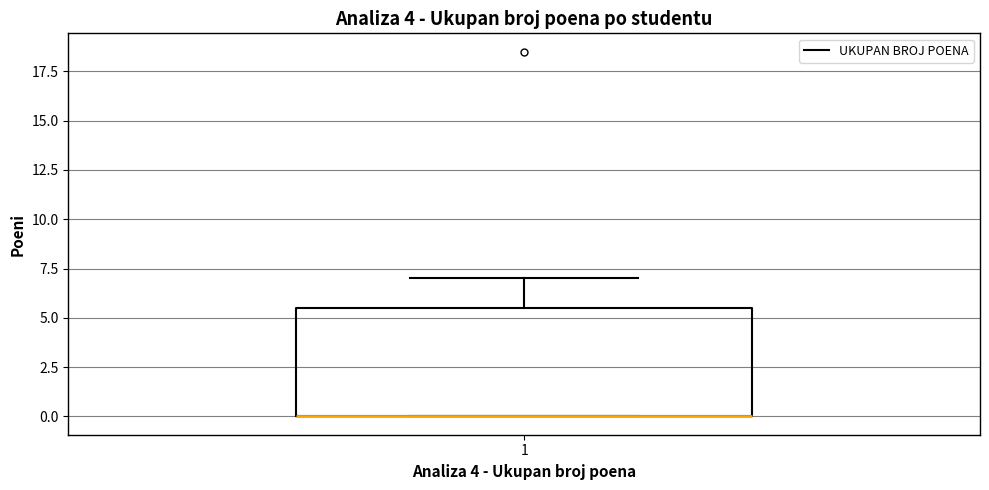

Read this box plot against the y-axis: the position of the median line, the range covered by the box, and the ends of both whiskers. The values are not printed on the chart, so give them approximately, as read against the axis.

median 0.0 (drawn on the box's lower edge), box 0.0 to 5.5, whiskers 0.0 to 7.0